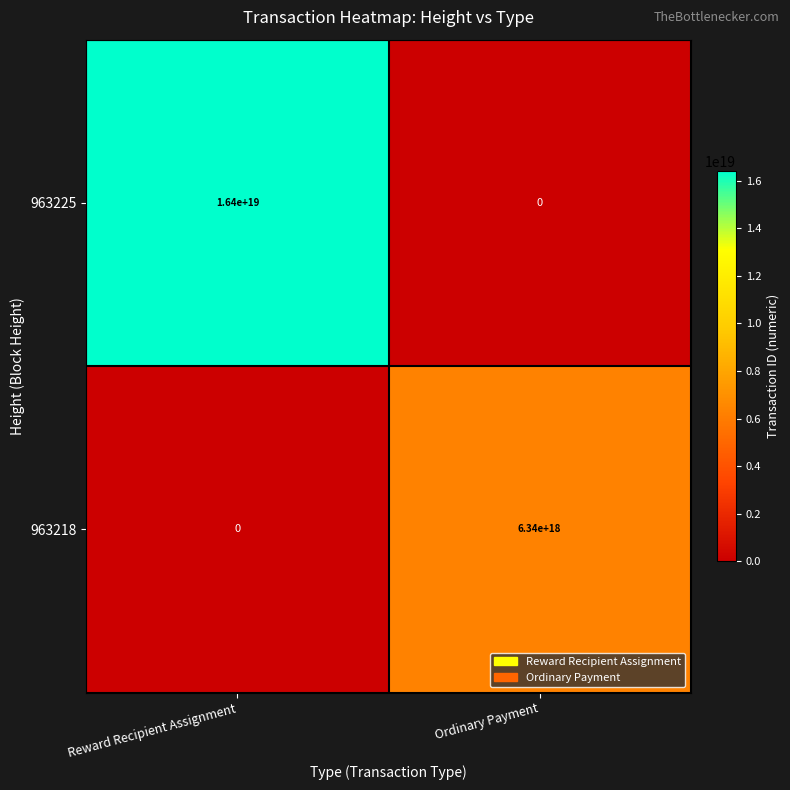

At which category does the chart reach its peak across all series?

Reward Recipient Assignment